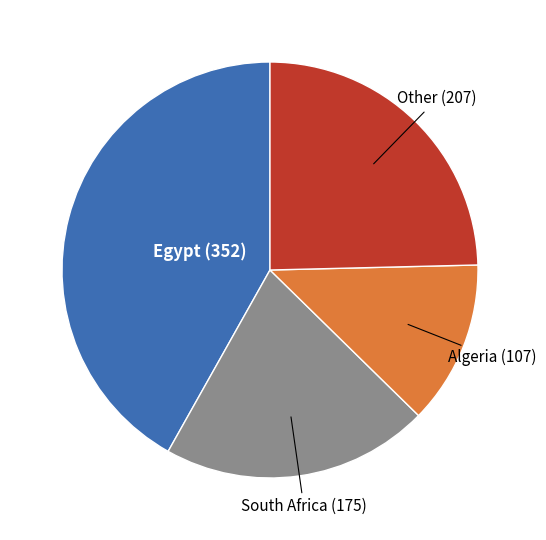

Is there a majority slice in this chart?

No